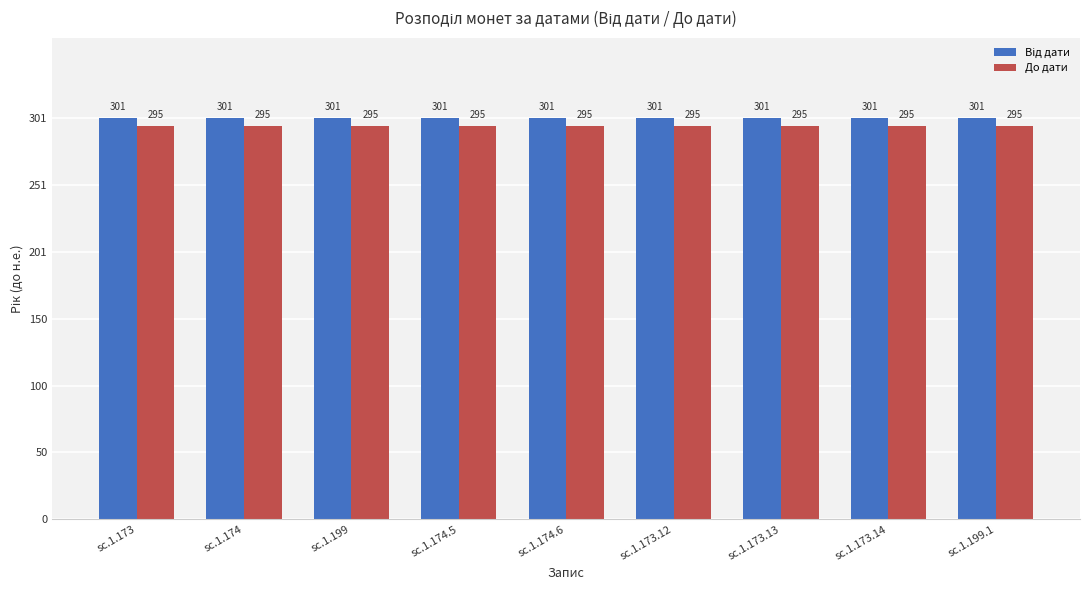

What is the total value across all series at sc.1.173.14?

596